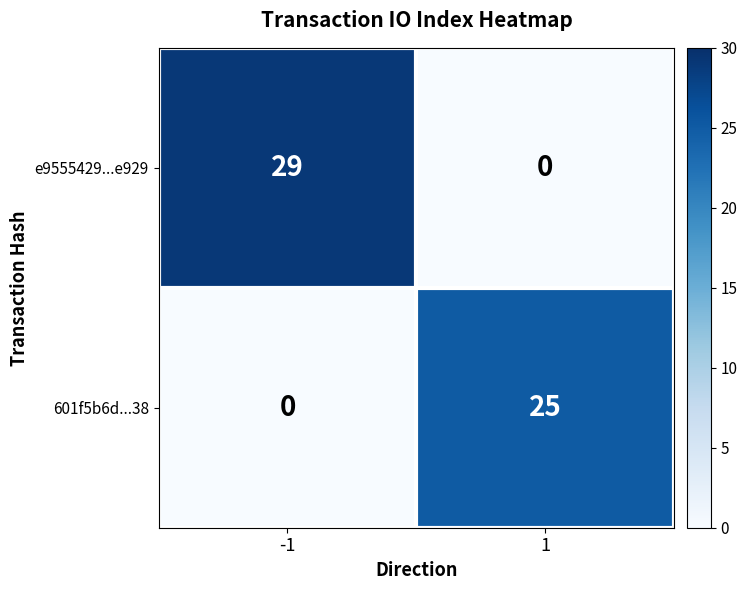

Which series has the largest range (max minus min)?

e9555429...e929